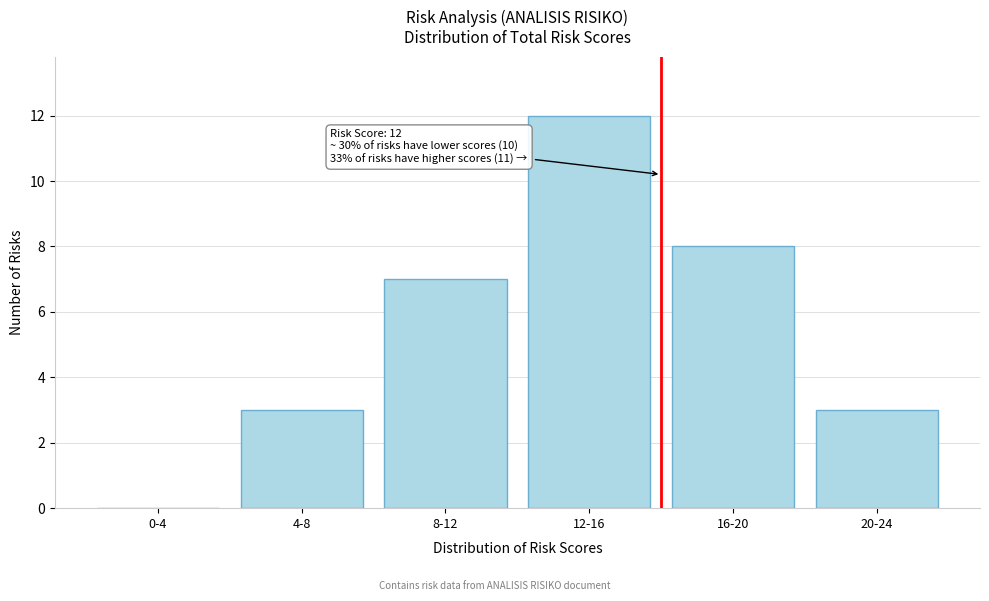

Reading right to left, what are all the values shown in this chart?

20-24=3	16-20=8	12-16=12	8-12=7	4-8=3	0-4=0